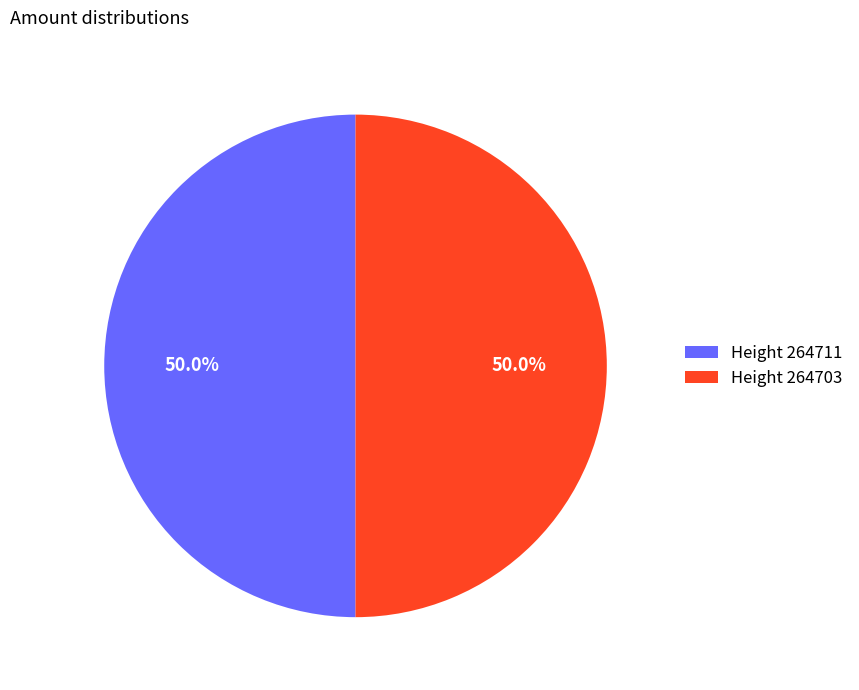

Combined, do Height 264711 and Height 264703 account for over 50%?

Yes